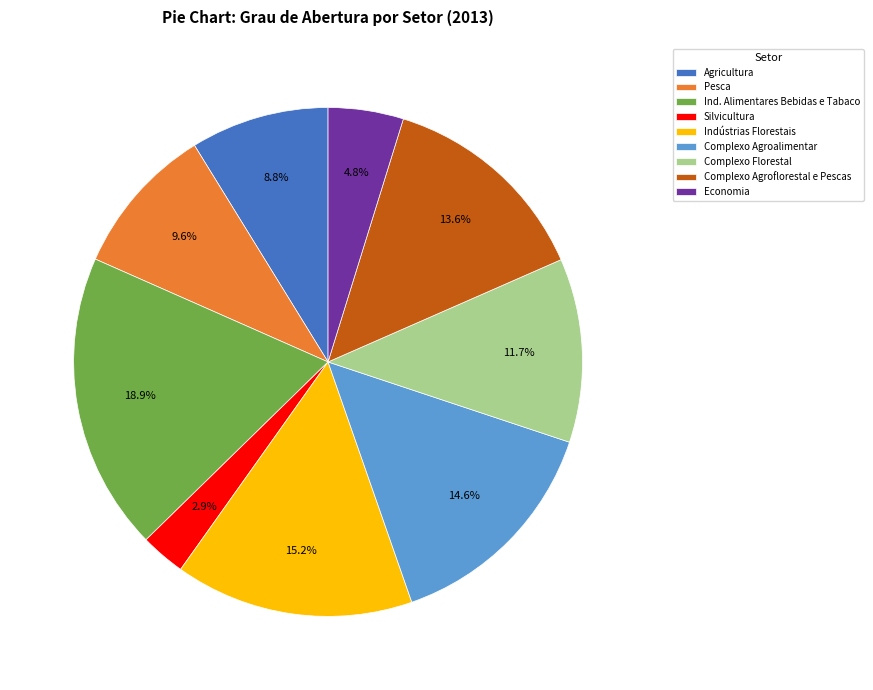

The Complexo Florestal slice represents 12% of the pie. True or false?

True